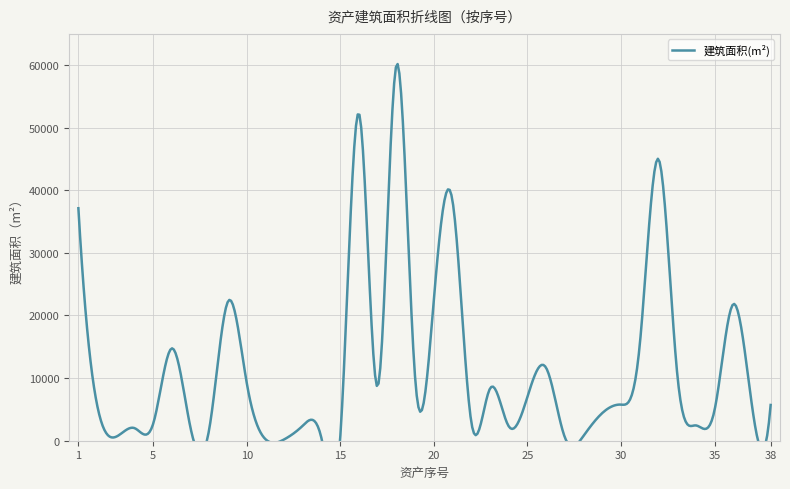

At which category does the chart reach its peak across all series?

18